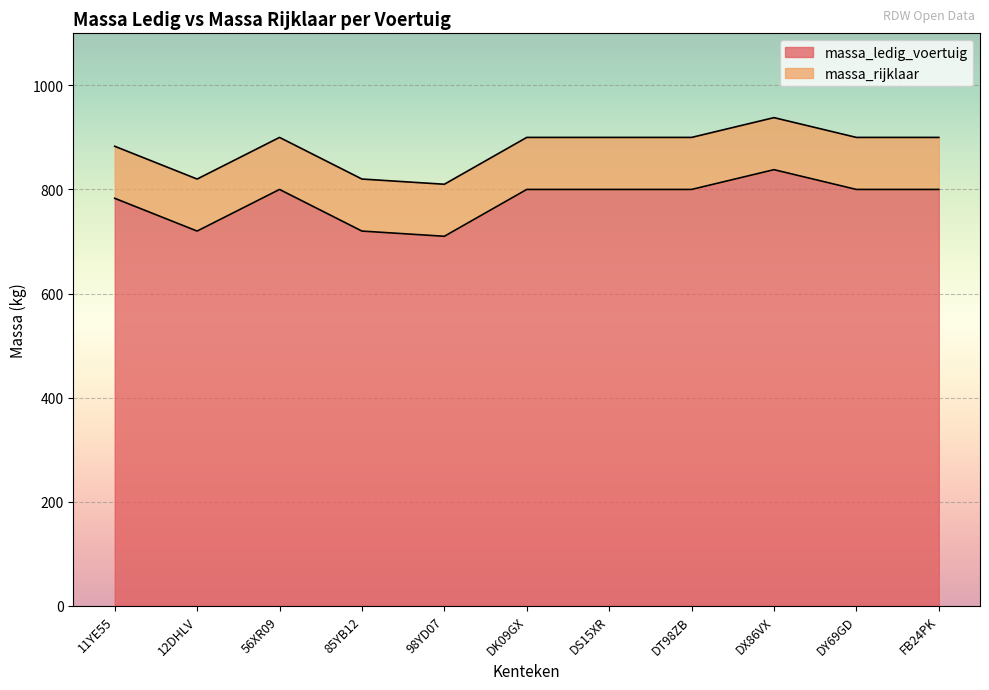

List the labels in order of massa_ledig_voertuig value, smallest first.

98YD07, 12DHLV, 85YB12, 11YE55, 56XR09, DK09GX, DS15XR, DT98ZB, DY69GD, FB24PK, DX86VX